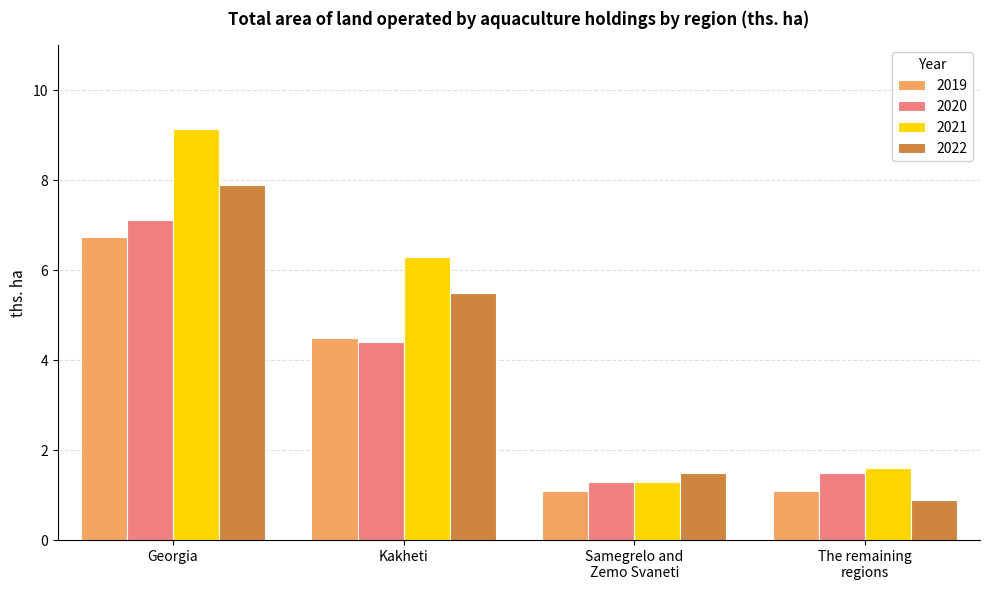

What is the total value across all series at Georgia?

30.9